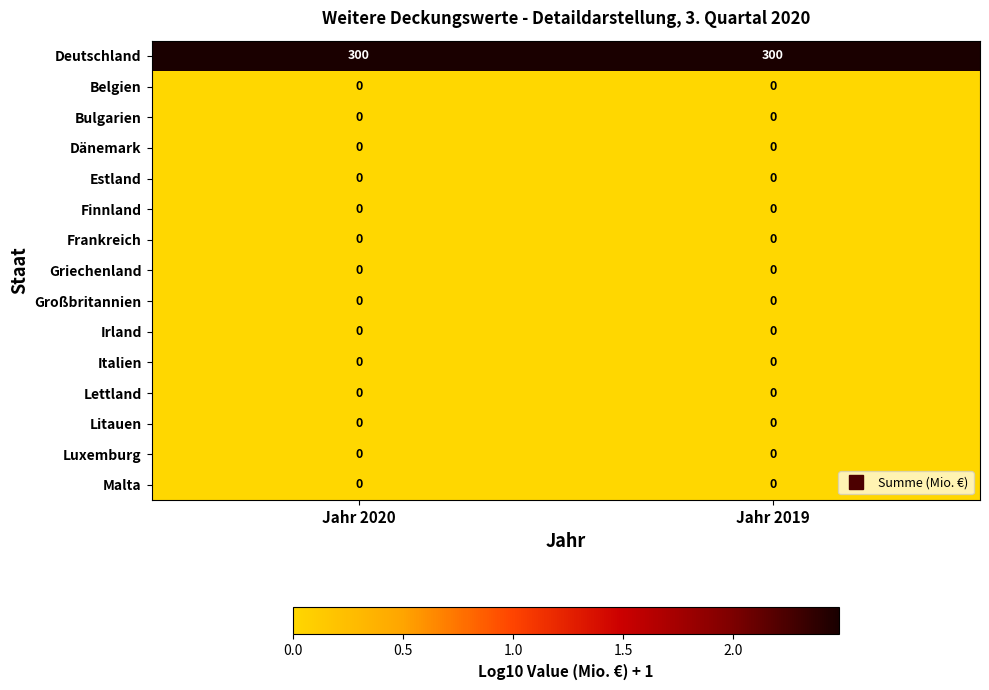

What is the spread (max minus min) of values at Jahr 2020?

300